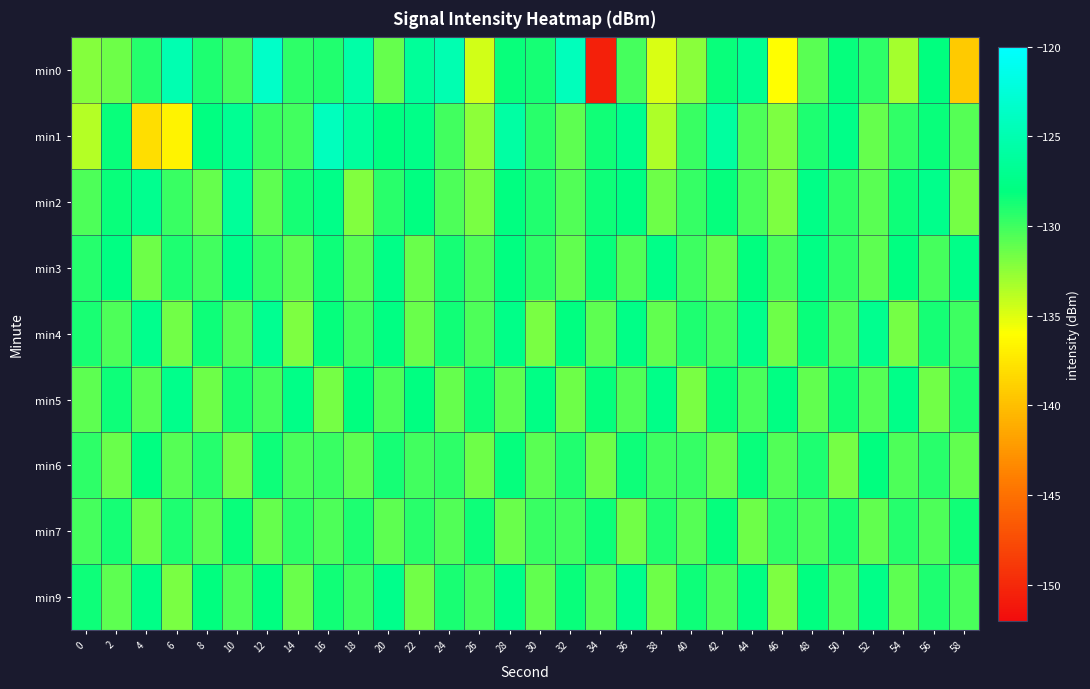

Reading right to left, extract all data points from this chart.

min0: 58=-139.3	56=-128.0	54=-133.2	52=-129.5	50=-128.2	48=-130.8	46=-136.1	44=-126.9	42=-128.3	40=-132.3	38=-134.8	36=-130.2	34=-150.6	32=-124.3	30=-128.7	28=-128.3	26=-134.6	24=-125.0	22=-126.5	20=-131.2	18=-125.6	16=-129.1	14=-129.5	12=-123.5	10=-130.2	8=-129.0	6=-124.9	4=-129.2	2=-131.5	0=-132.1
min1: 58=-130.7	56=-128.3	54=-129.6	52=-131.2	50=-127.4	48=-128.9	46=-132.0	44=-130.5	42=-126.1	40=-129.8	38=-133.5	36=-127.2	34=-128.6	32=-131.0	30=-129.3	28=-125.8	26=-132.4	24=-130.1	22=-127.5	20=-128.0	18=-126.2	16=-124.1	14=-130.1	12=-129.8	10=-126.8	8=-128.0	6=-136.7	4=-138.0	2=-128.3	0=-133.6
min2: 58=-131.7	56=-127.3	54=-128.5	52=-130.8	50=-129.4	48=-127.6	46=-131.9	44=-130.3	42=-128.2	40=-129.7	38=-131.5	36=-127.8	34=-128.4	32=-130.6	30=-129.1	28=-127.9	26=-131.8	24=-130.4	22=-128.0	20=-129.3	18=-132.1	16=-127.5	14=-128.7	12=-130.9	10=-126.4	8=-131.2	6=-129.8	4=-127.1	2=-128.3	0=-130.5
min3: 58=-127.4	56=-130.2	54=-128.0	52=-130.9	50=-129.6	48=-127.7	46=-130.3	44=-128.1	42=-131.2	40=-129.9	38=-127.5	36=-130.6	34=-128.3	32=-131.1	30=-129.4	28=-127.9	26=-130.5	24=-128.7	22=-131.3	20=-127.6	18=-130.8	16=-128.5	14=-131.0	12=-129.7	10=-127.3	8=-130.1	6=-128.9	4=-131.4	2=-127.8	0=-129.2
min4: 58=-130.0	56=-128.7	54=-131.7	52=-127.1	50=-130.6	48=-128.3	46=-131.5	44=-127.3	42=-130.2	40=-128.9	38=-131.1	36=-127.6	34=-130.9	32=-128.0	30=-131.8	28=-127.4	26=-130.5	24=-128.6	22=-131.3	20=-127.8	18=-130.1	16=-128.2	14=-131.9	12=-127.0	10=-130.7	8=-128.4	6=-131.6	4=-127.2	2=-130.4	0=-128.8
min5: 58=-128.9	56=-131.6	54=-127.4	52=-130.7	50=-128.6	48=-131.1	46=-127.8	44=-130.3	42=-128.3	40=-131.8	38=-127.5	36=-130.6	34=-128.2	32=-131.5	30=-127.7	28=-130.9	26=-128.4	24=-131.2	22=-127.9	20=-130.5	18=-128.1	16=-131.7	14=-127.6	12=-130.2	10=-128.8	8=-131.4	6=-127.3	4=-130.8	2=-128.5	0=-131.0
min6: 58=-131.1	56=-129.3	54=-130.4	52=-128.1	50=-131.7	48=-129.0	46=-130.6	44=-128.3	42=-131.2	40=-129.7	38=-130.0	36=-128.5	34=-131.4	32=-129.1	30=-130.8	28=-128.2	26=-131.5	24=-129.4	22=-130.1	20=-128.7	18=-131.0	16=-129.8	14=-130.3	12=-128.4	10=-131.6	8=-129.2	6=-130.7	4=-128.0	2=-131.3	0=-129.5
min7: 58=-128.6	56=-130.5	54=-129.2	52=-131.1	50=-128.8	48=-130.3	46=-129.6	44=-131.4	42=-128.2	40=-130.7	38=-129.1	36=-131.6	34=-128.4	32=-130.1	30=-129.8	28=-131.3	26=-128.5	24=-130.6	22=-129.3	20=-131.0	18=-128.9	16=-130.4	14=-129.5	12=-131.2	10=-128.3	8=-130.8	6=-129.0	4=-131.5	2=-128.7	0=-130.2
min9: 58=-130.3	56=-128.9	54=-131.0	52=-127.4	50=-130.6	48=-128.0	46=-131.9	44=-127.8	42=-130.4	40=-128.5	38=-131.5	36=-127.2	34=-130.7	32=-128.3	30=-131.1	28=-127.5	26=-130.2	24=-128.8	22=-131.6	20=-127.3	18=-130.0	16=-128.6	14=-131.3	12=-127.9	10=-130.5	8=-128.1	6=-131.8	4=-127.6	2=-130.9	0=-128.4